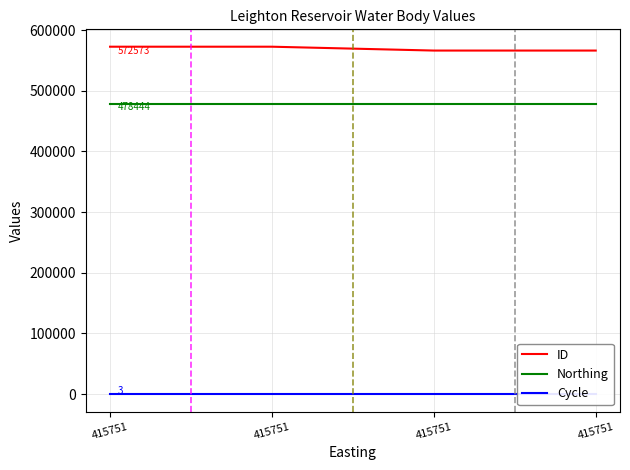

What is the lowest value of the Northing series?

478444